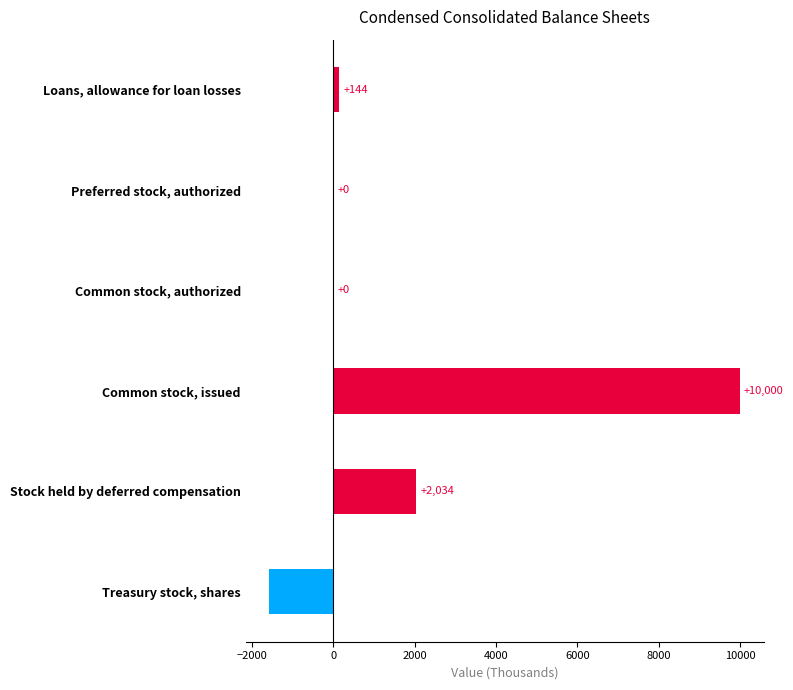

Reading top to bottom, transcribe all the data shown in this chart.

Loans, allowance for loan losses=144	Preferred stock, authorized=0	Common stock, authorized=0	Common stock, issued=10000	Stock held by deferred compensation=2034	Treasury stock, shares=-1578